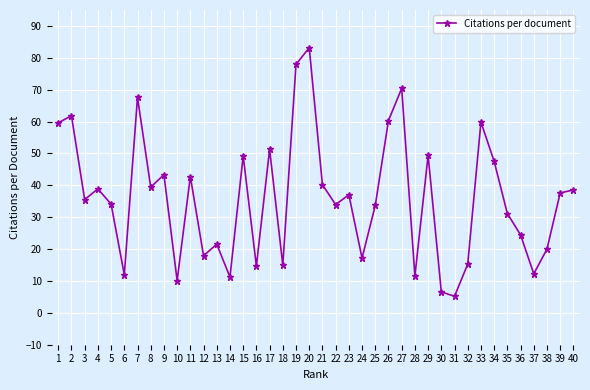

At which category does the chart reach its minimum across all series?

31